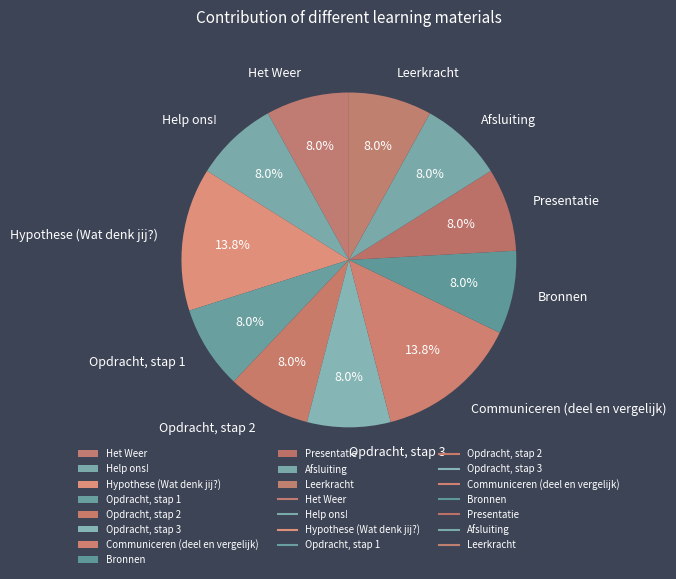

True or false: Bronnen accounts for 1% of the total.

False